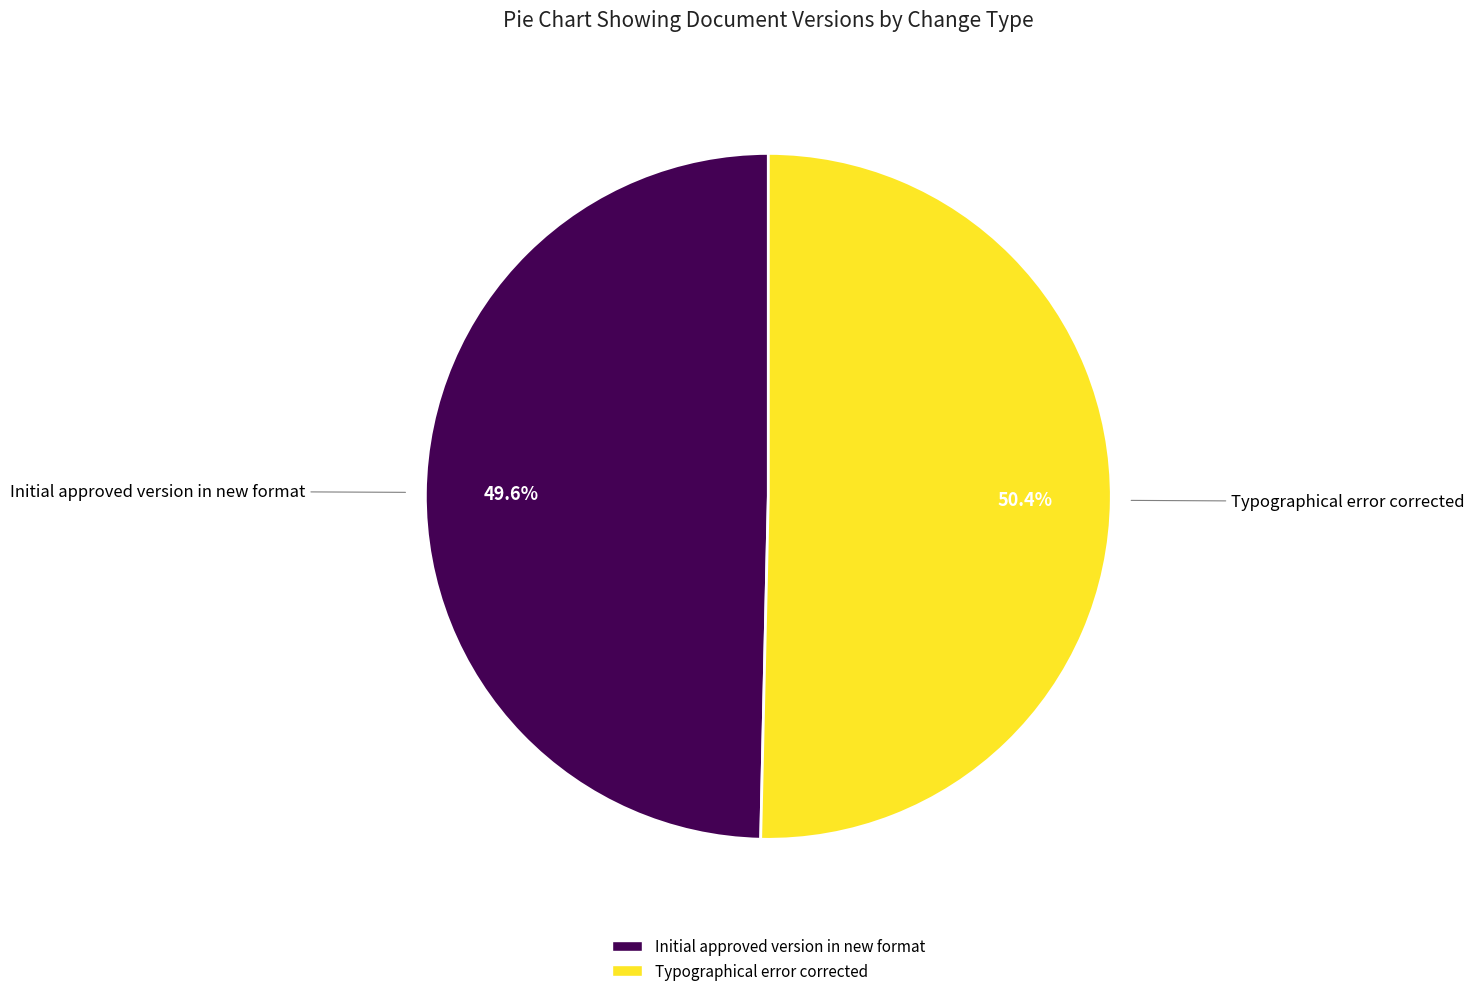

Is the sum of Initial approved version in new format and Typographical error corrected greater than half?

Yes